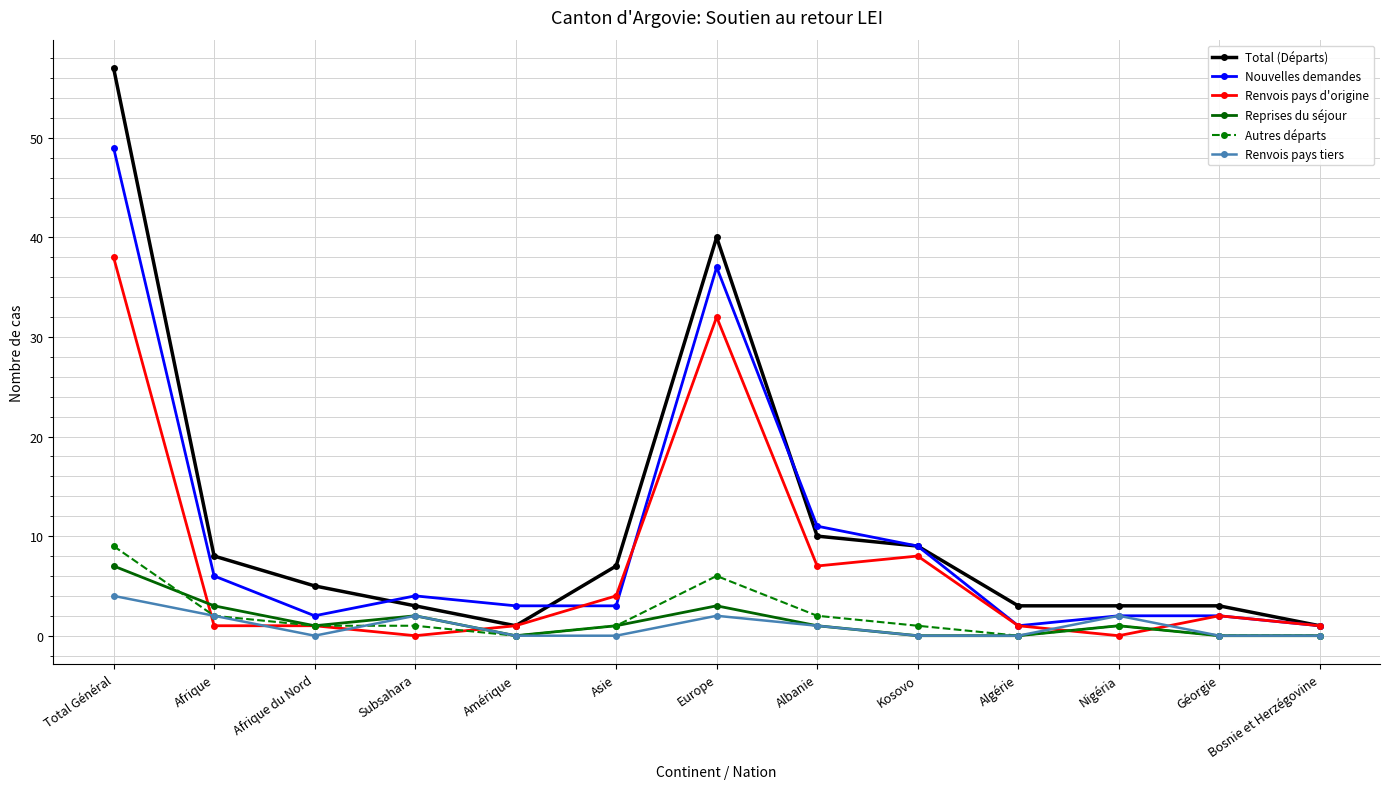

What value does the Autres départs series have at Asie?

1